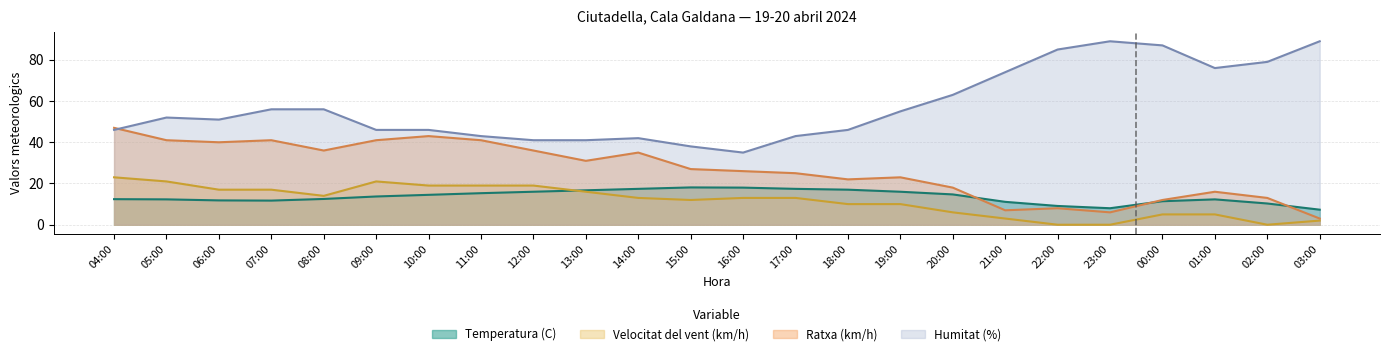

What is the label of the 17th point from the left?

20:00